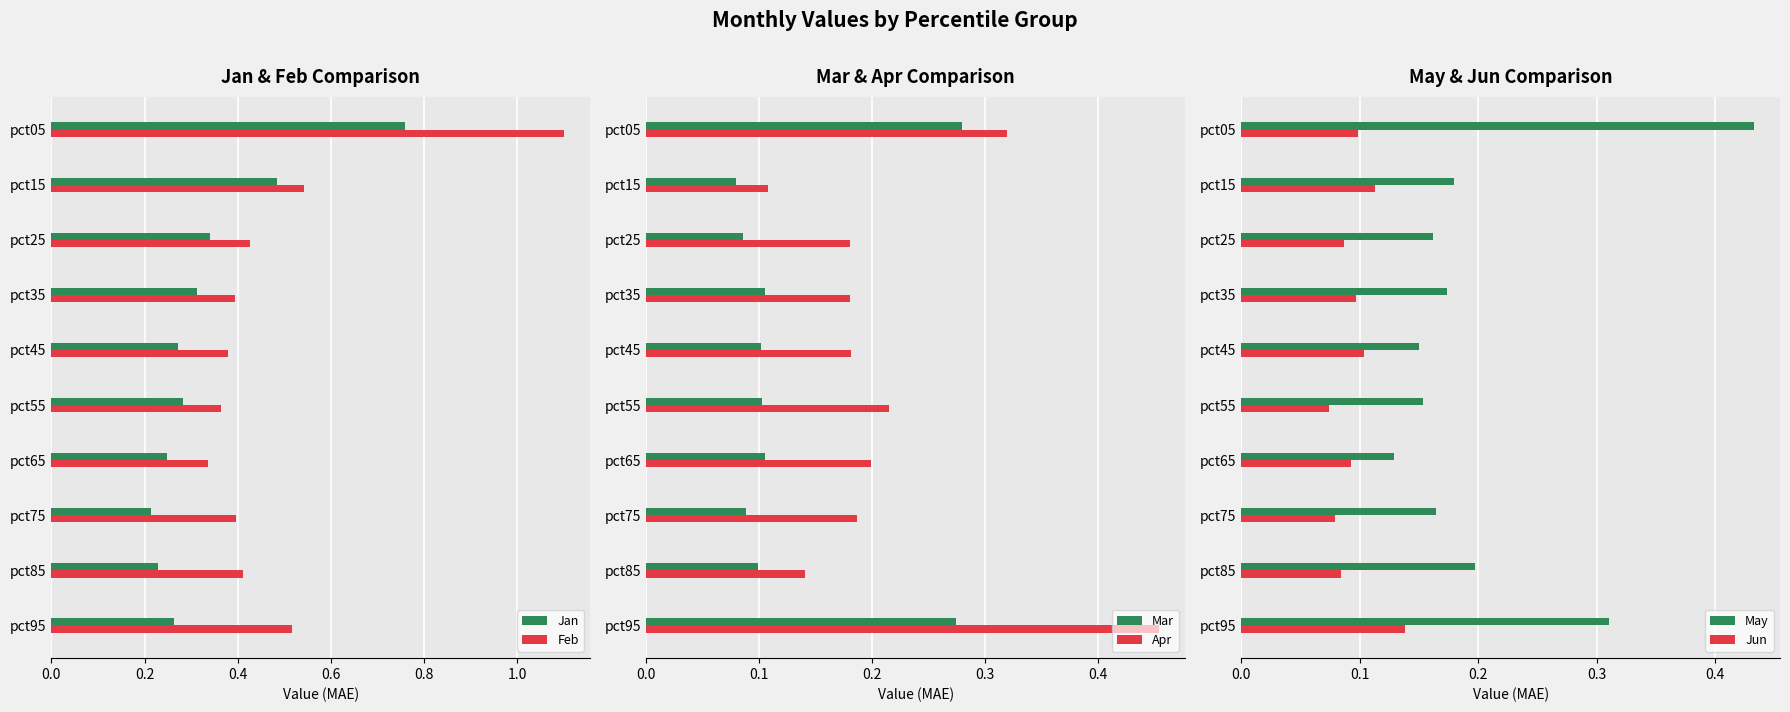

True or false: Feb has a value of 0.1 at pct75.

False